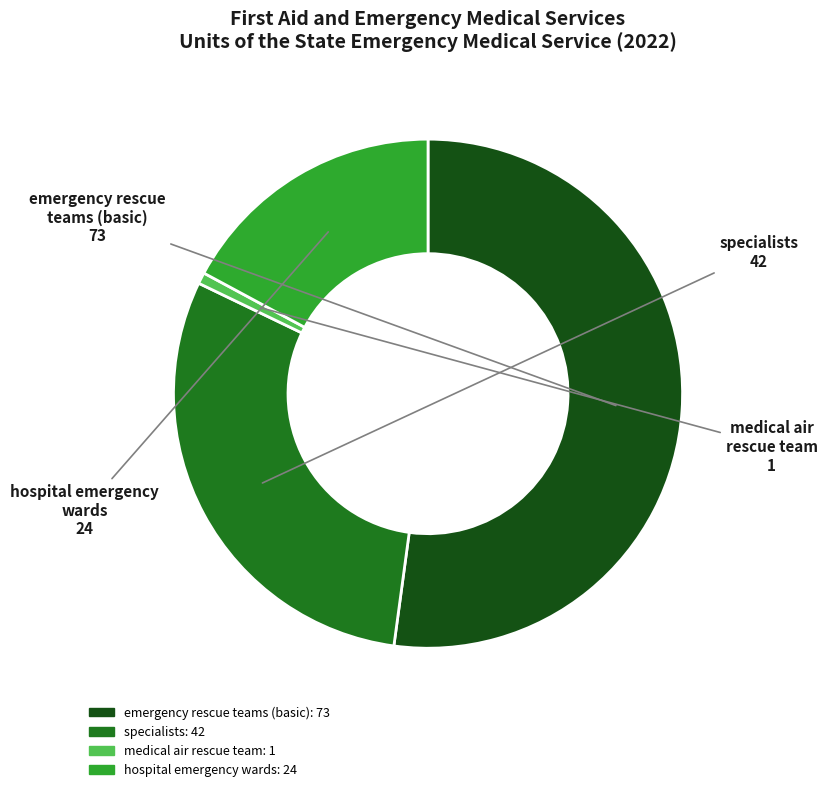

Which slice is the smallest?

medical air rescue team: 1